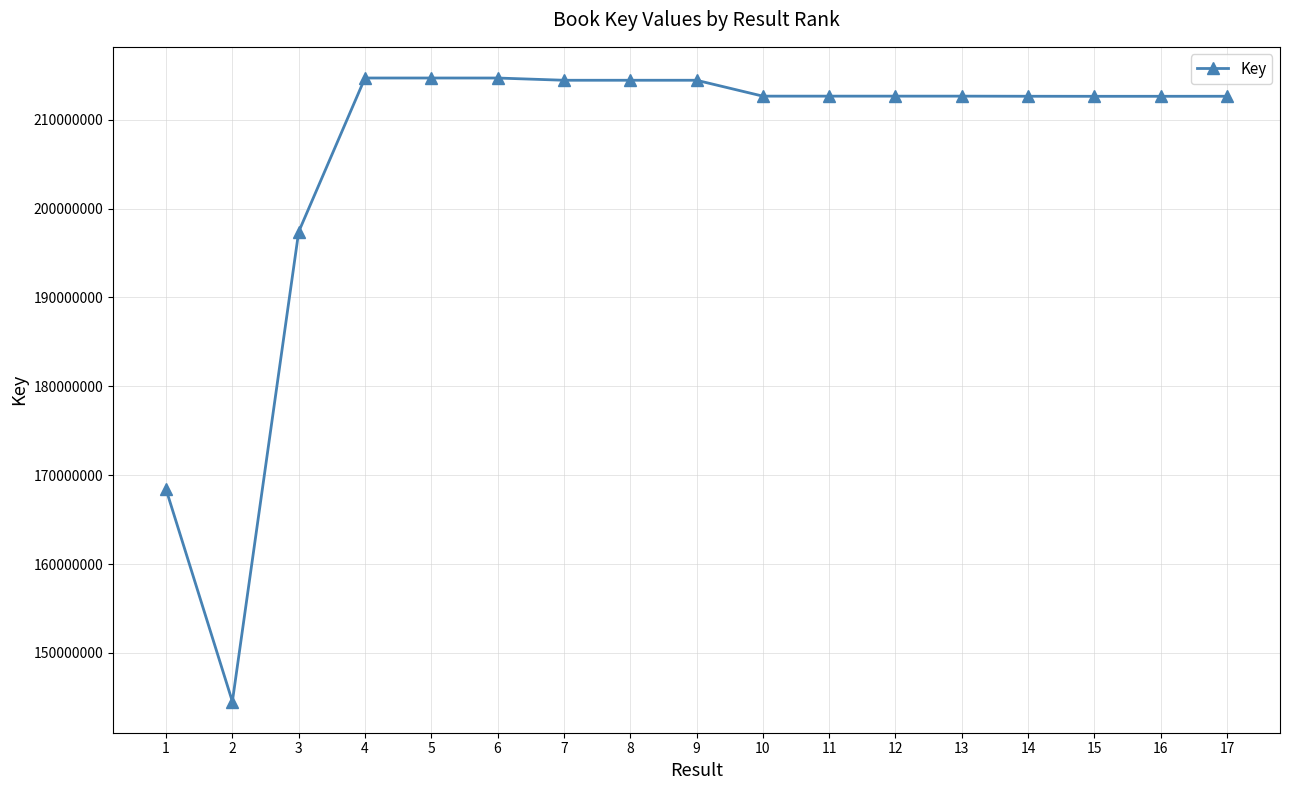

Approximately how many times larger is the value at 12 compared to 15?

1.0